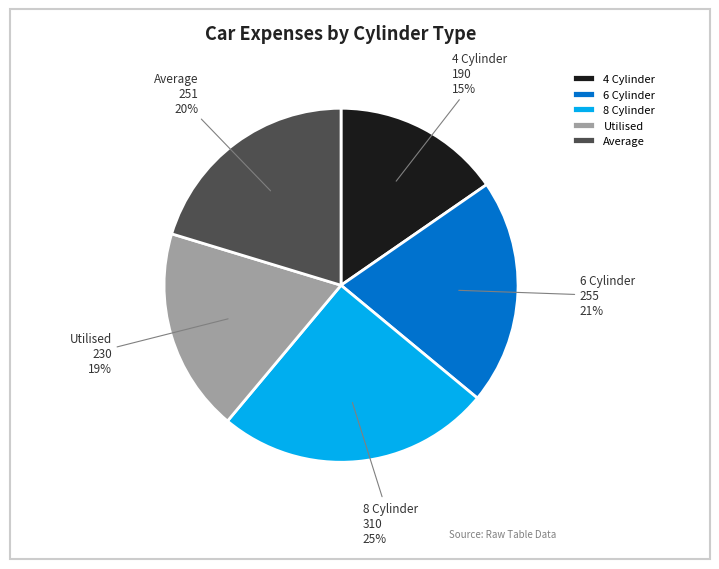

Does Utilised represent more than half of the total?

No